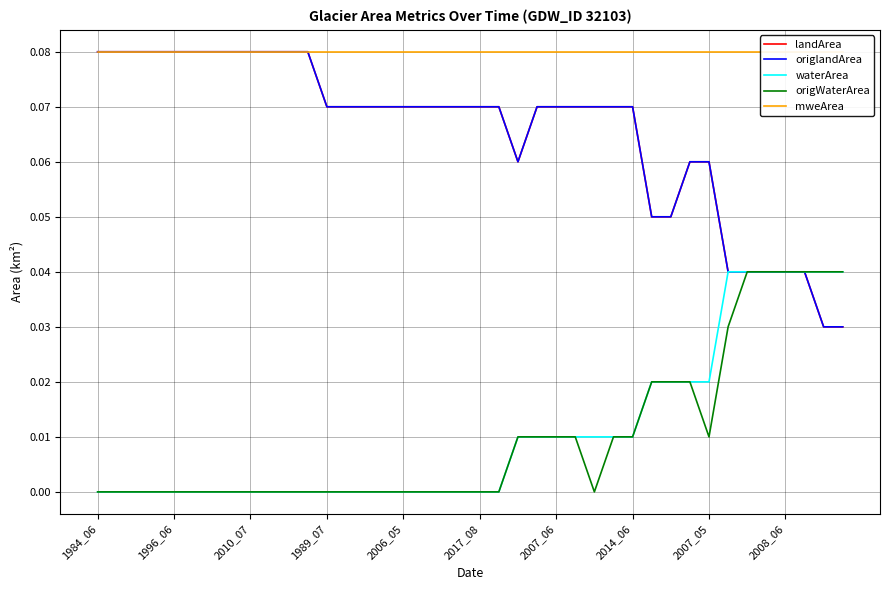

True or false: mweArea and landArea cross at least once.

False